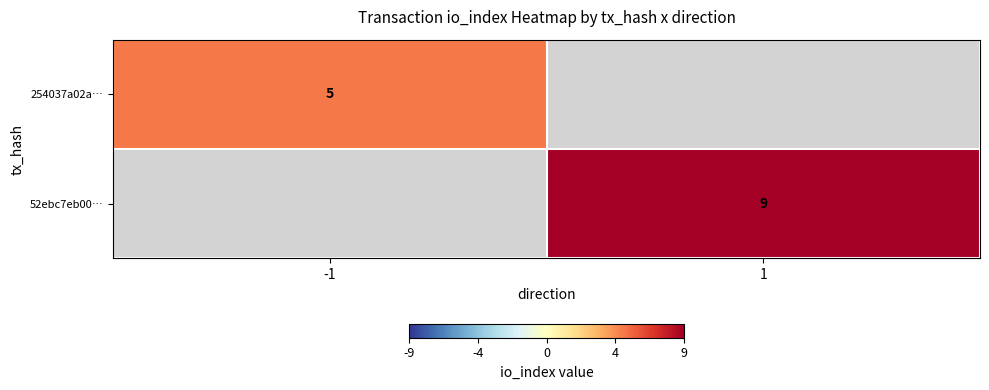

Is it true that 52ebc7eb00… equals 16 at 1?

False